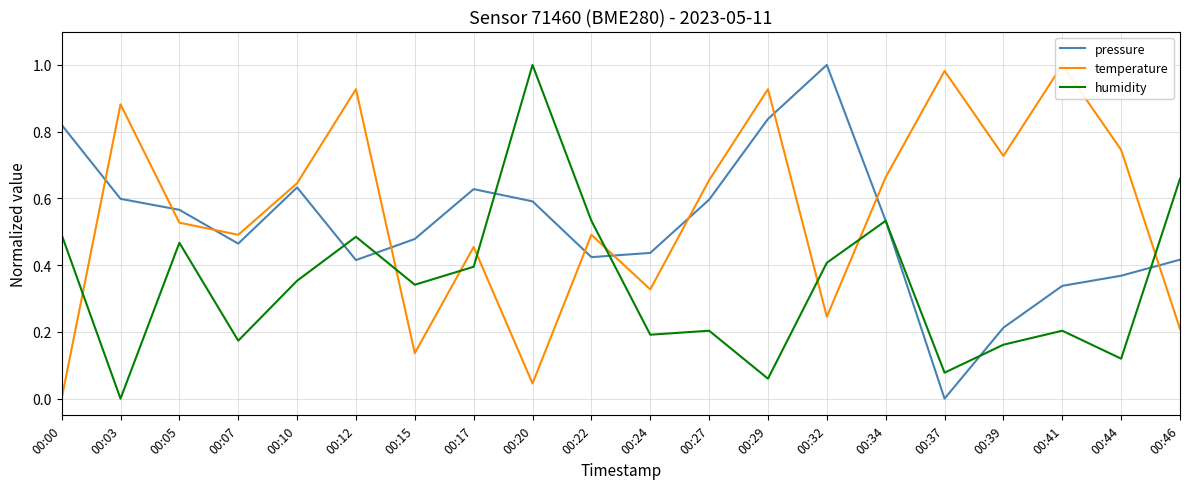

What is the spread (max minus min) of values at 00:39?

0.6